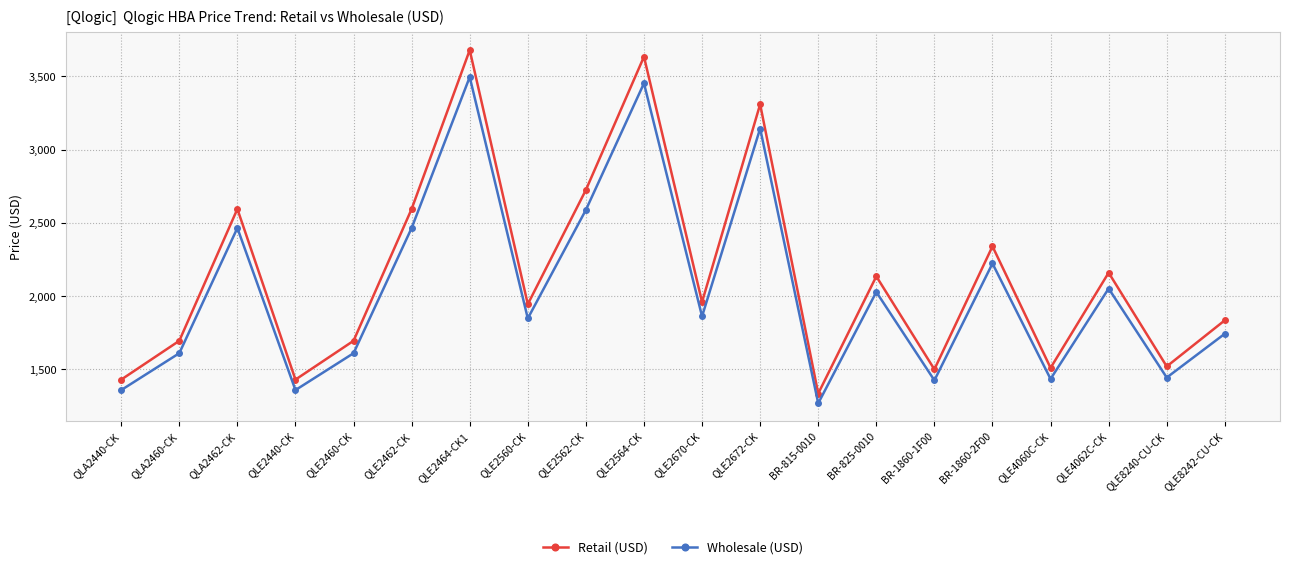

Which series has the widest spread of values?

Retail (USD)